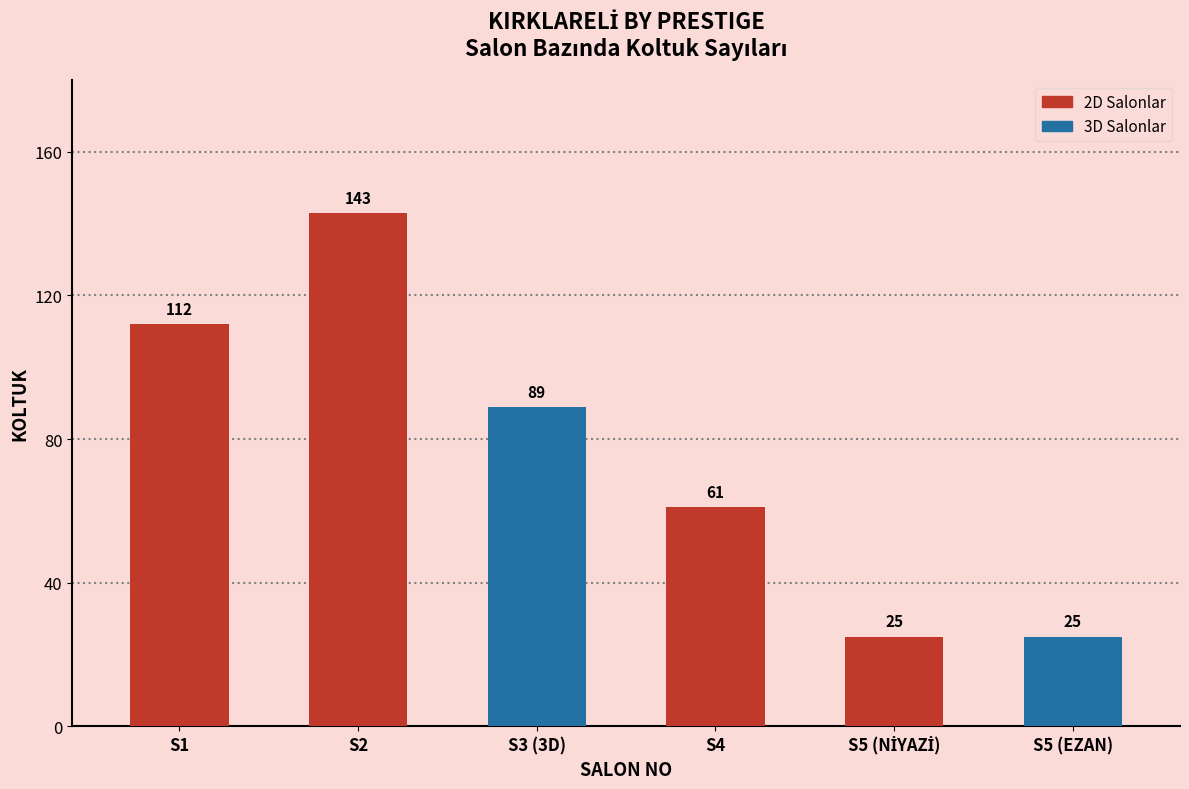

What is the greatest value displayed?

143